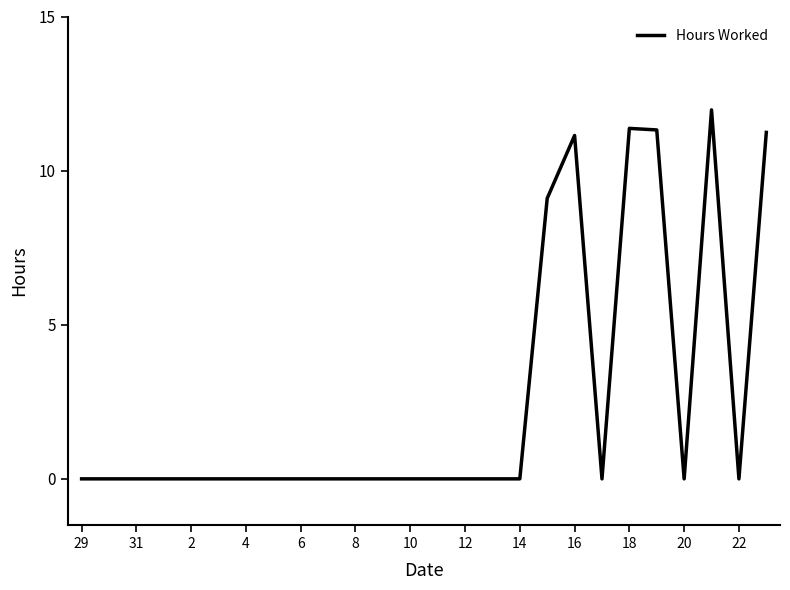

What is the difference between the maximum and minimum values?

12.0